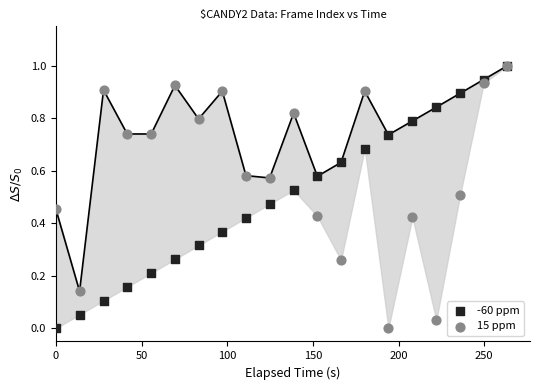

What are all the series names shown in the legend?

-60 ppm, 15 ppm